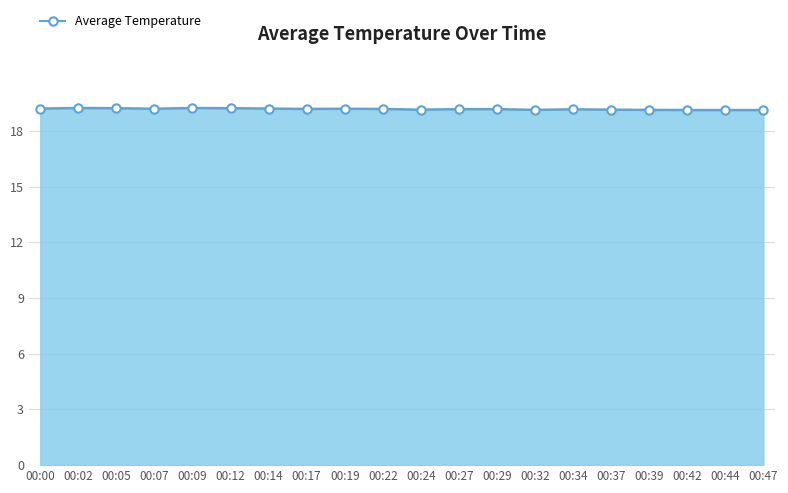

What is the smallest value displayed?

19.1